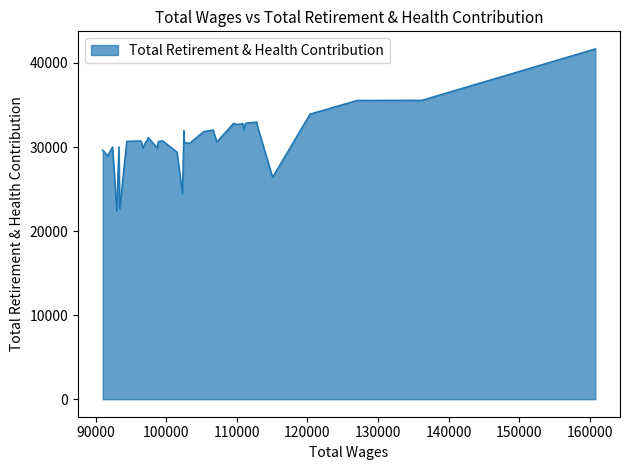

What is the difference between the maximum and minimum values?

19271